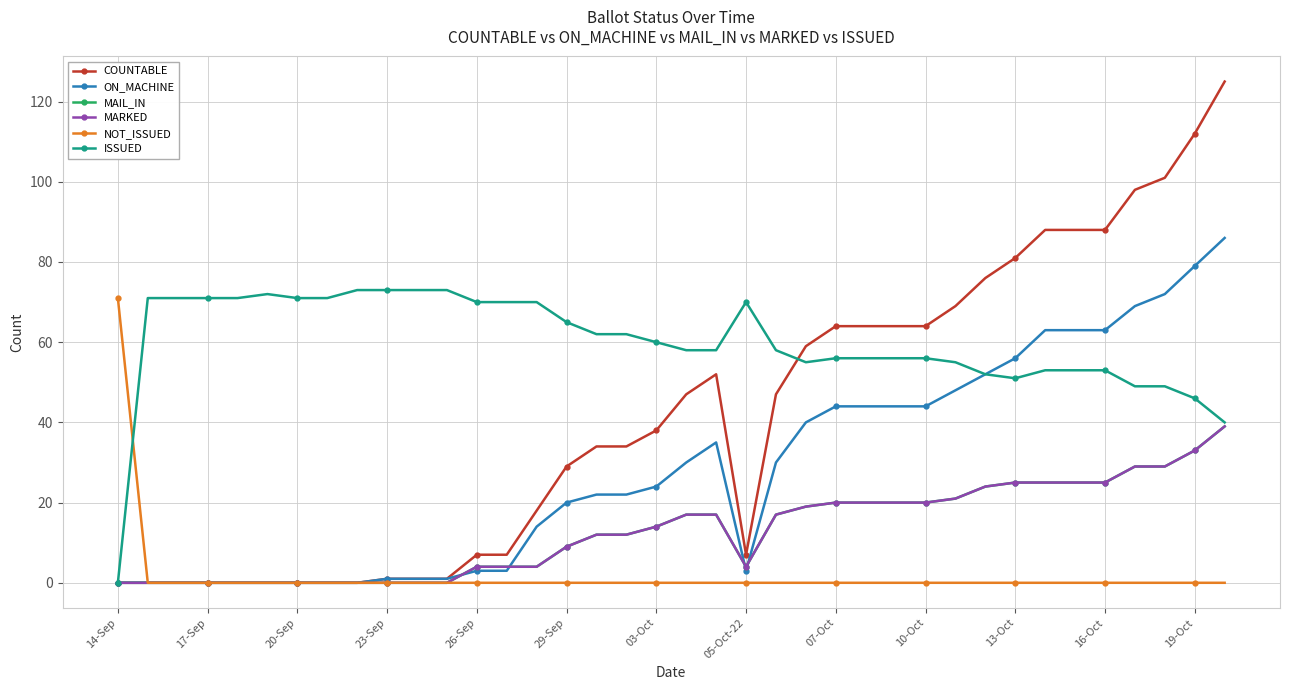

What is the value of the ISSUED point at the 23rd from the left?

58